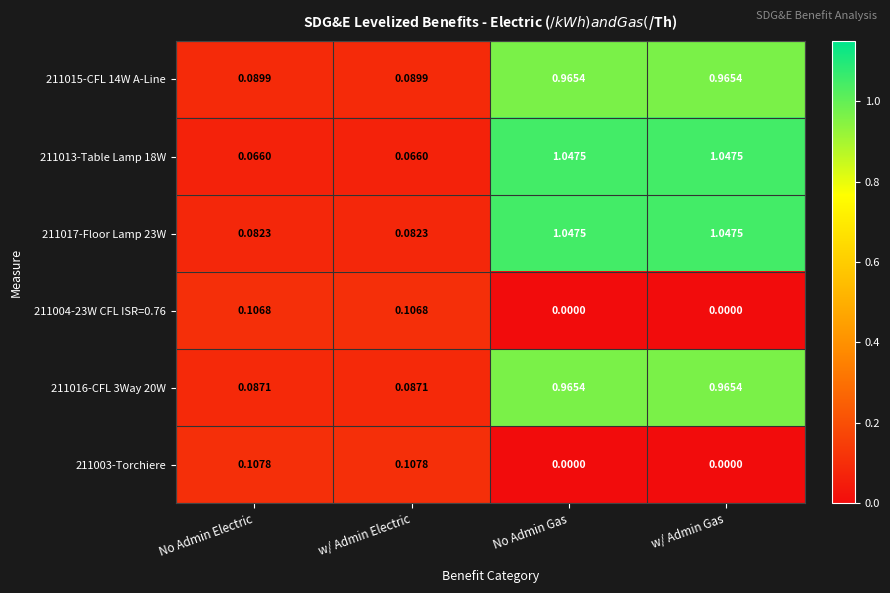

At how many categories does at least one series exceed 0?

4